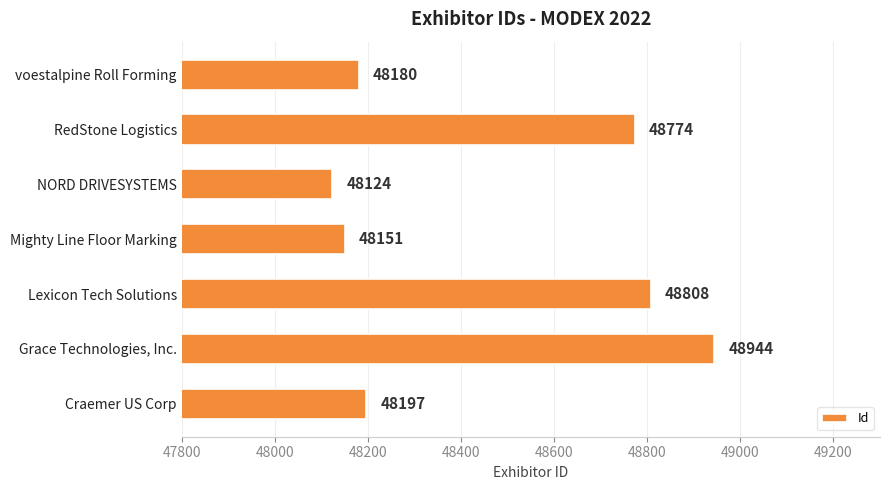

At which label is the value closest to 48534?

RedStone Logistics